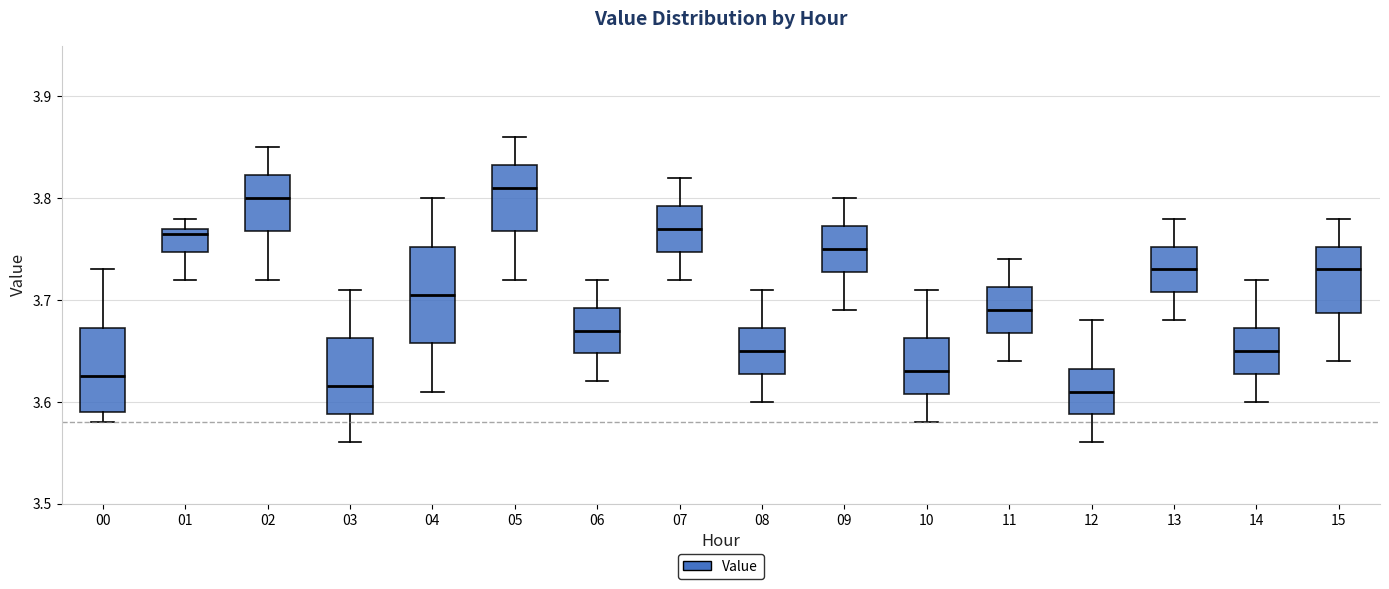

Comparing the boxes themselves (not the whiskers), which one is the tallest?

04